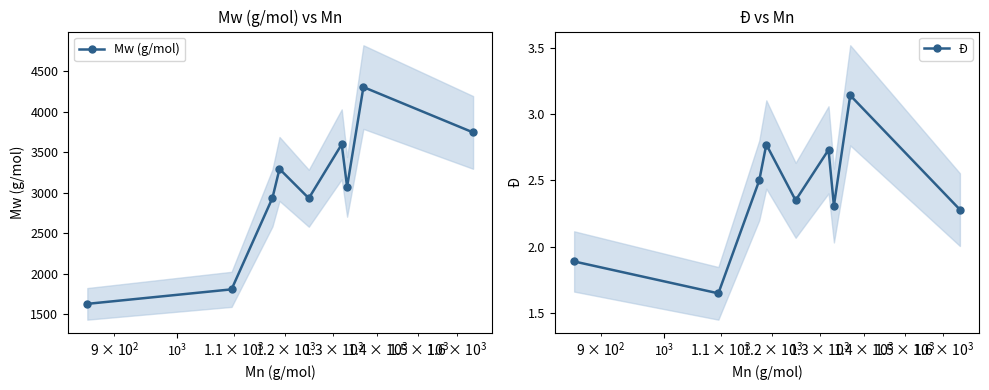

In Mw (g/mol), how many points are lower than both neighbors (excluding endpoints)?

2